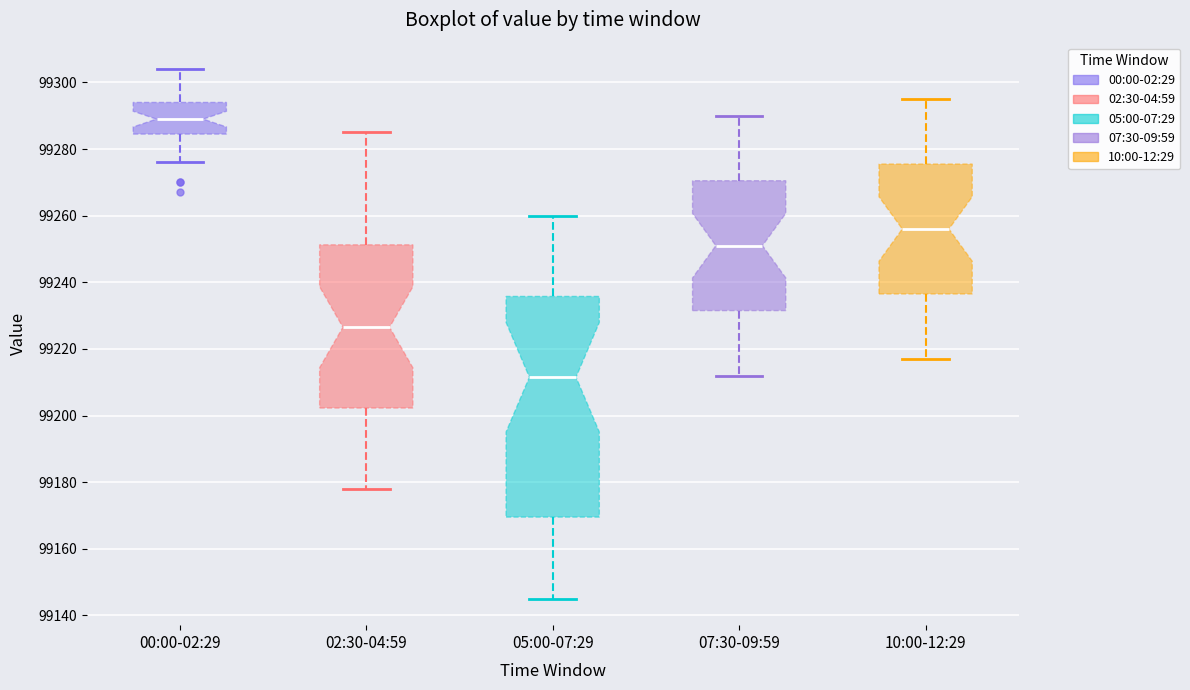

Reading left to right, transcribe this box plot: for each box, give where its median line is, the range the box spans, and where its two whiskers end, as read against the y-axis. The values are not printed on the chart, so give them approximately, as read against the axis.

00:00-02:29: median 99290, box 99284 to 99294, whiskers 99276 to 99304
02:30-04:59: median 99226, box 99202 to 99252, whiskers 99178 to 99286
05:00-07:29: median 99212, box 99170 to 99236, whiskers 99146 to 99260
07:30-09:59: median 99252, box 99232 to 99270, whiskers 99212 to 99290
10:00-12:29: median 99256, box 99236 to 99276, whiskers 99218 to 99296